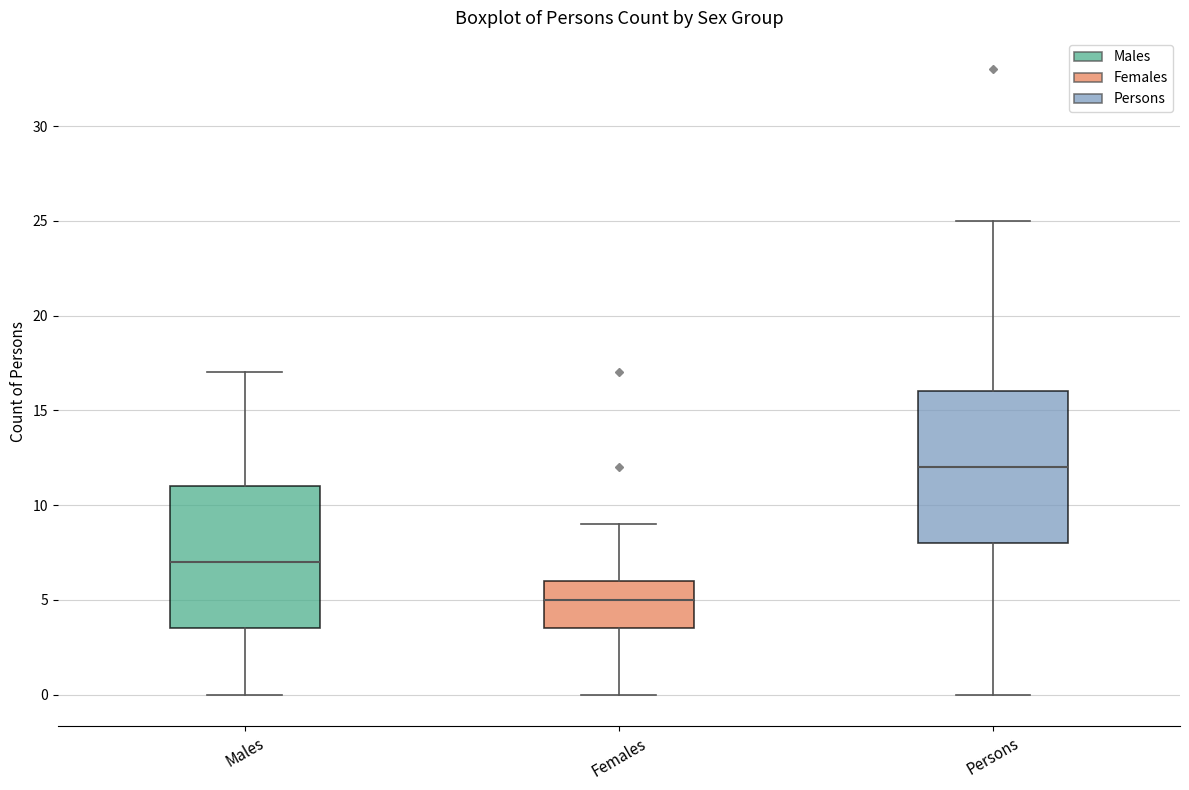

Reading left to right, read every box against the y-axis: the position of its median line, the range the box covers, and the ends of its whiskers. The values are not printed on the chart, so give them approximately, as read against the axis.

Males: median 7.0, box 3.5 to 11.0, whiskers 0.0 to 17.0
Females: median 5.0, box 3.5 to 6.0, whiskers 0.0 to 9.0
Persons: median 12.0, box 8.0 to 16.0, whiskers 0.0 to 25.0